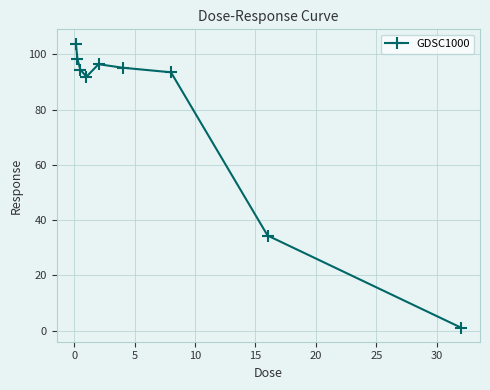

True or false: there are more than 0 points higher than both neighbors.

True